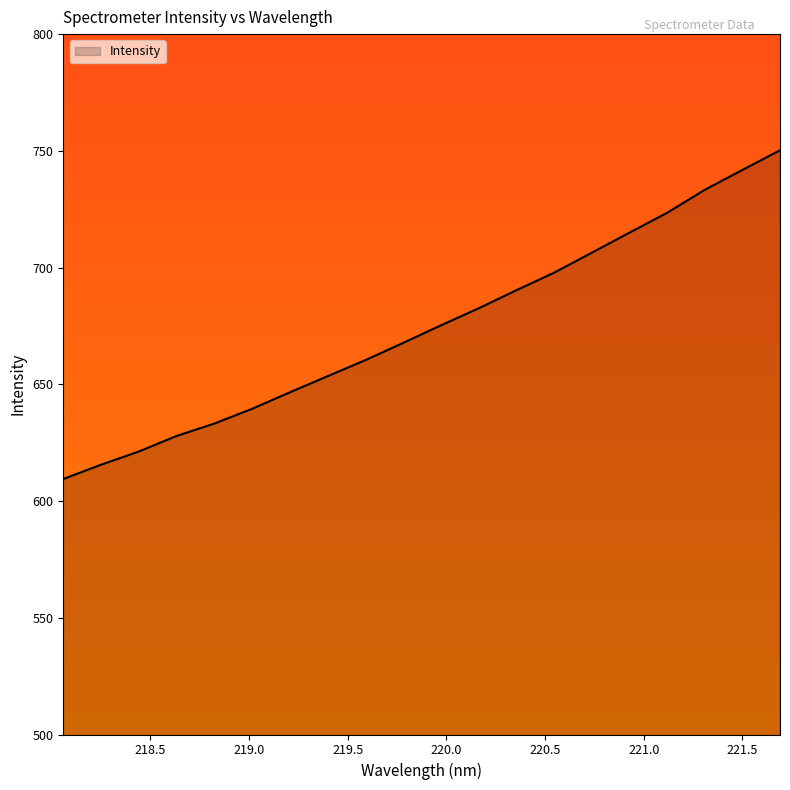

What is the sum of all values?

13490.1